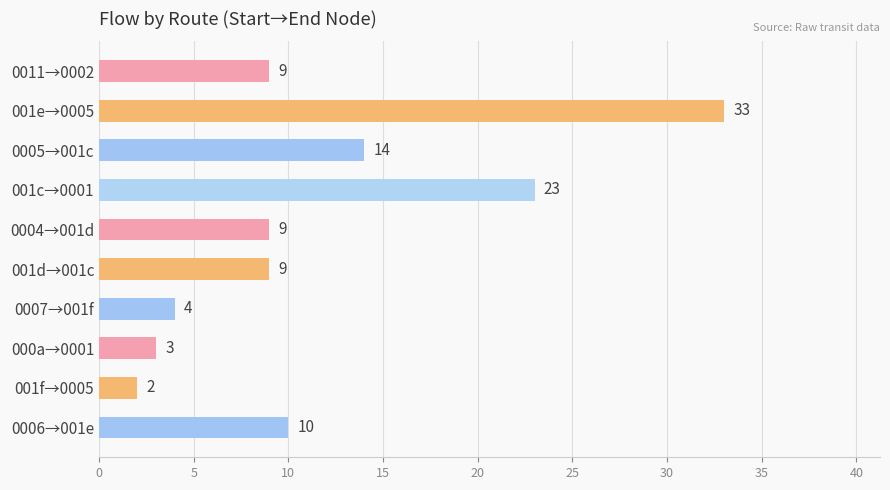

What is the sum of the values at 001c→0001 and 001d→001c?

32